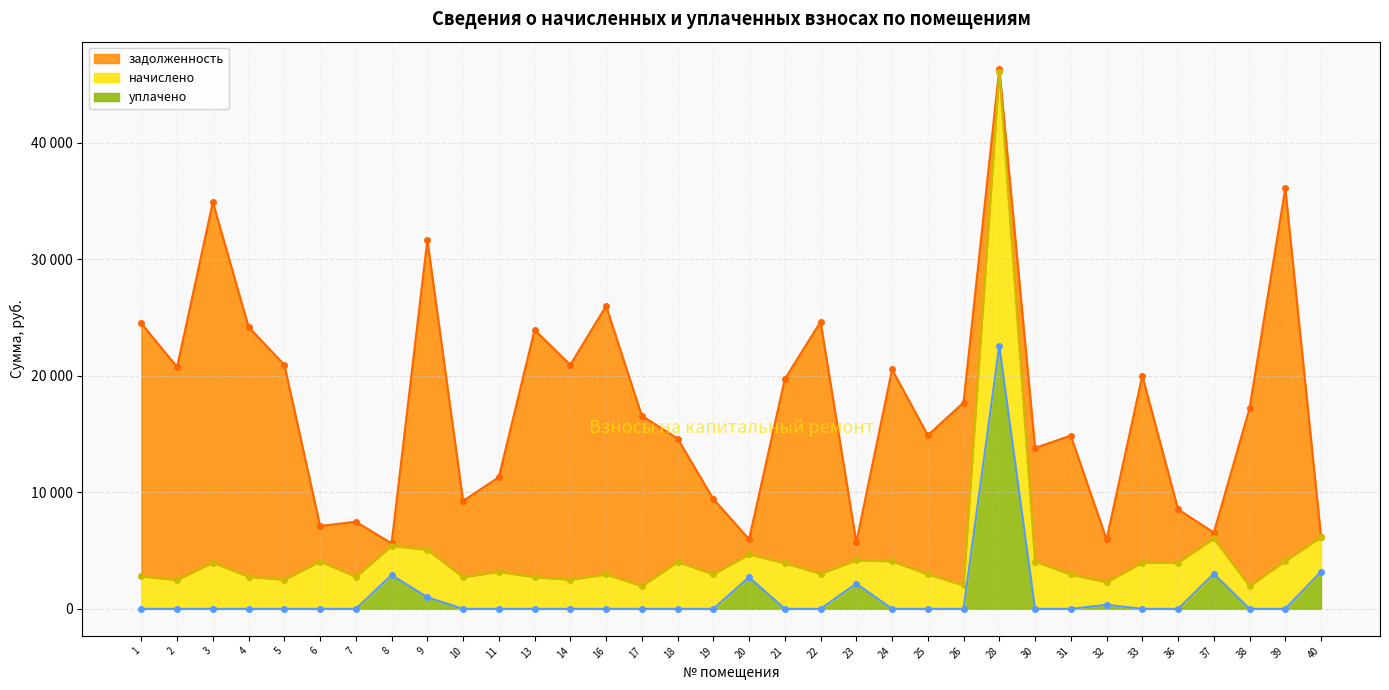

Reading right to left, what are all the values shown in this chart?

задолженность (линия): 40=6161.2	39=36103.2	38=17212.3	37=6546.7	36=8552.3	33=20017.8	32=5963.0	31=14871.3	30=13821.3	28=46378.3	26=17711.5	25=14905.9	24=20554.3	23=5708.1	22=24642.6	21=19731.9	20=5977.2	19=9435.7	18=14620.5	17=16577.2	16=26005.9	14=20952.1	13=23947.9	11=11308.9	10=9265.6	9=31672.2	8=5616.6	7=7485.1	6=7111.0	5=20952.1	4=24197.2	3=34923.8	2=20765.2	1=24509.1
начислено (линия): 40=6161.2	39=4113.2	38=1960.7	37=6042.3	36=3978.2	33=3978.2	32=2283.2	31=2955.2	30=4063.4	28=46133.8	26=2017.6	25=2962.3	24=4084.8	23=4177.6	22=3012.1	21=3921.4	20=4674.8	19=2976.6	18=4027.9	17=1953.6	16=2962.3	14=2500.6	13=2728.0	11=3182.6	10=2720.9	9=5063.4	8=5407.5	7=2756.4	6=4063.4	5=2500.6	4=2756.4	3=3978.2	2=2479.3	1=2791.9
уплачено (линия): 40=3198.9	39=0.0	38=0.0	37=3016.1	36=0.0	33=0.0	32=351.0	31=0.0	30=0.0	28=22577.9	26=0.0	25=0.0	24=0.0	23=2167.1	22=0.0	21=0.0	20=2721.2	19=0.0	18=0.0	17=0.0	16=0.0	14=0.0	13=0.0	11=0.0	10=0.0	9=1000.0	8=2899.8	7=0.0	6=0.0	5=0.0	4=0.0	3=0.0	2=0.0	1=0.0